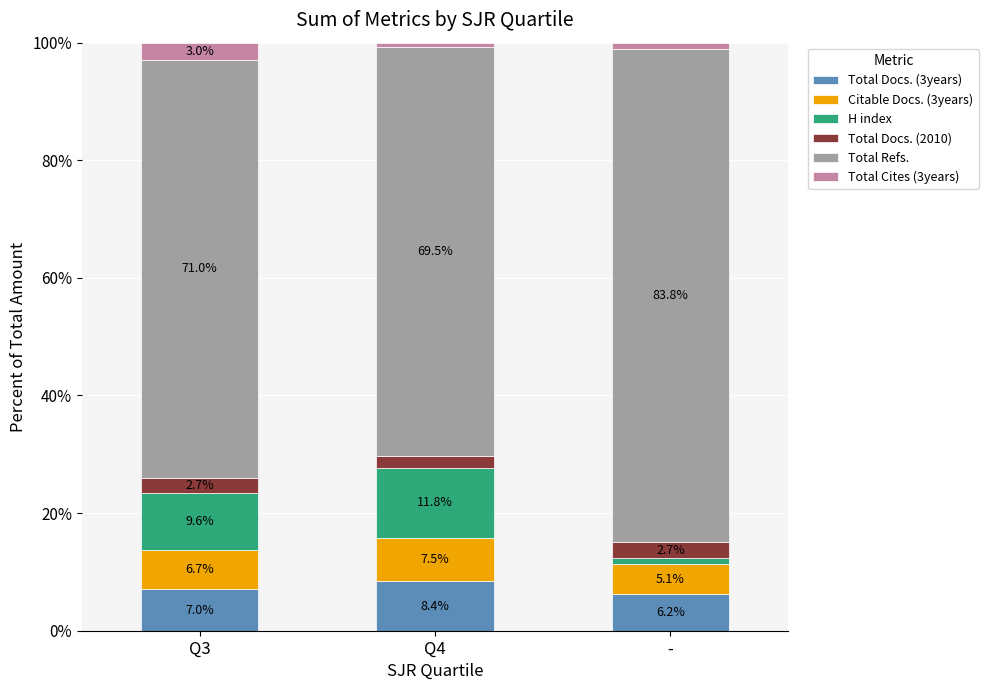

What is the total value across all series at Q3?

100.0